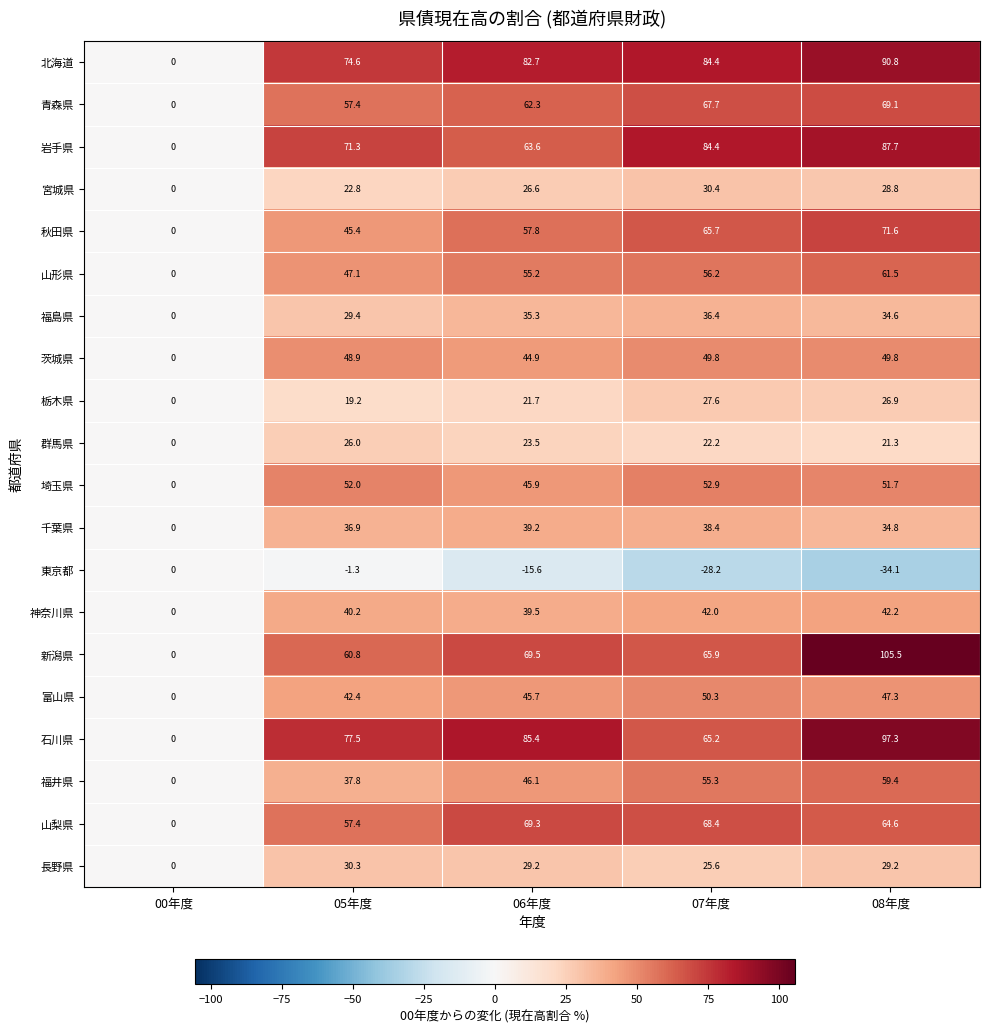

What is the total value across all series at 07年度?

960.6